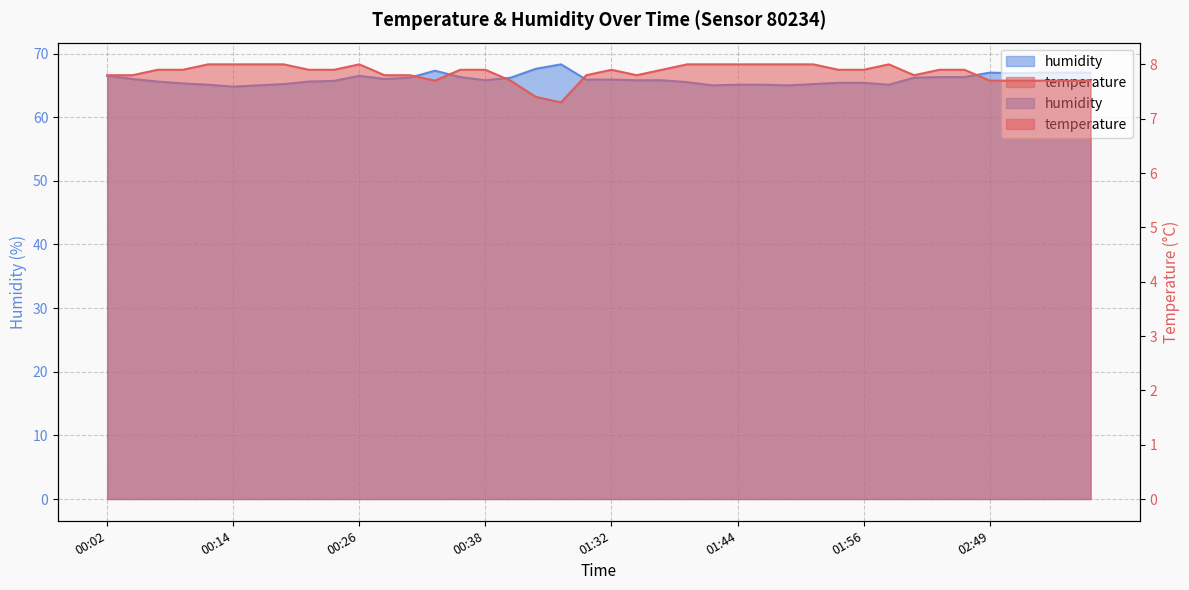

What is the difference between the humidity values at 01:37 and 00:28?

0.2